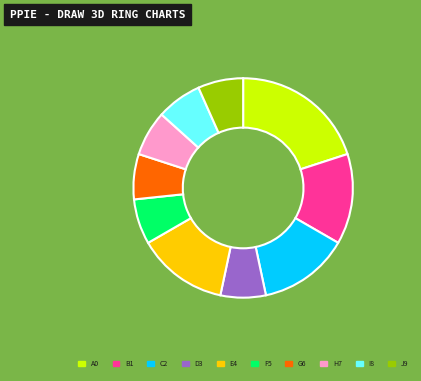

Does G6 account for over 50% of the chart?

No